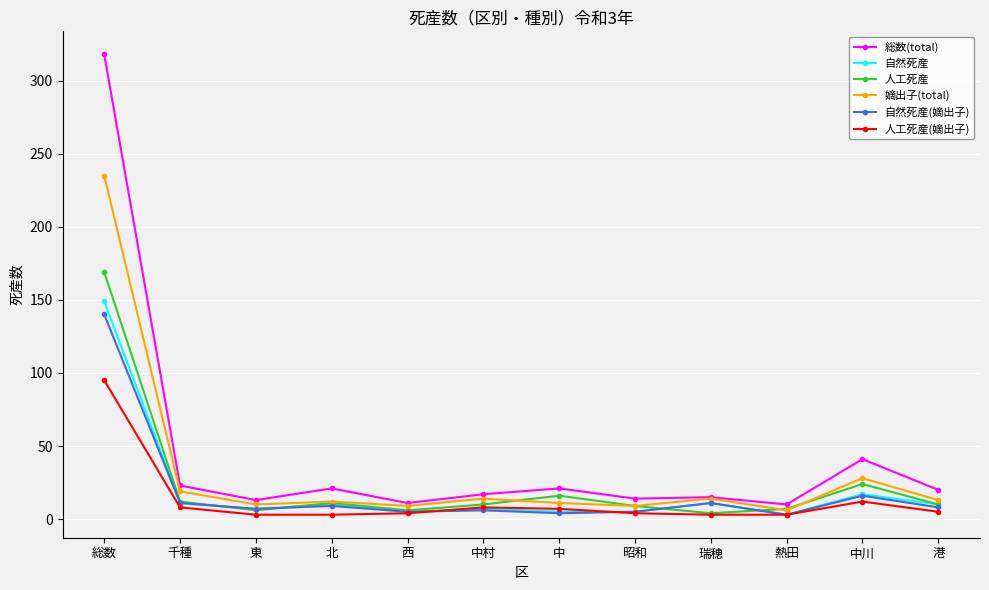

What is the label of the 11th point from the right?

千種